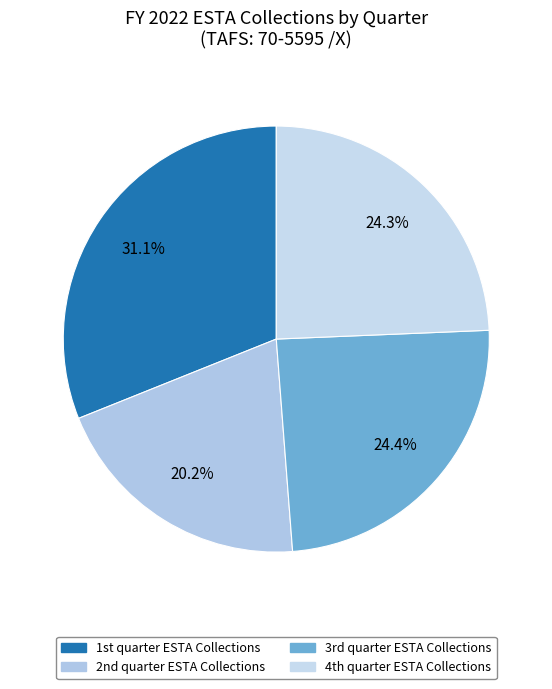

Which slice is the smallest?

2nd quarter ESTA Collections